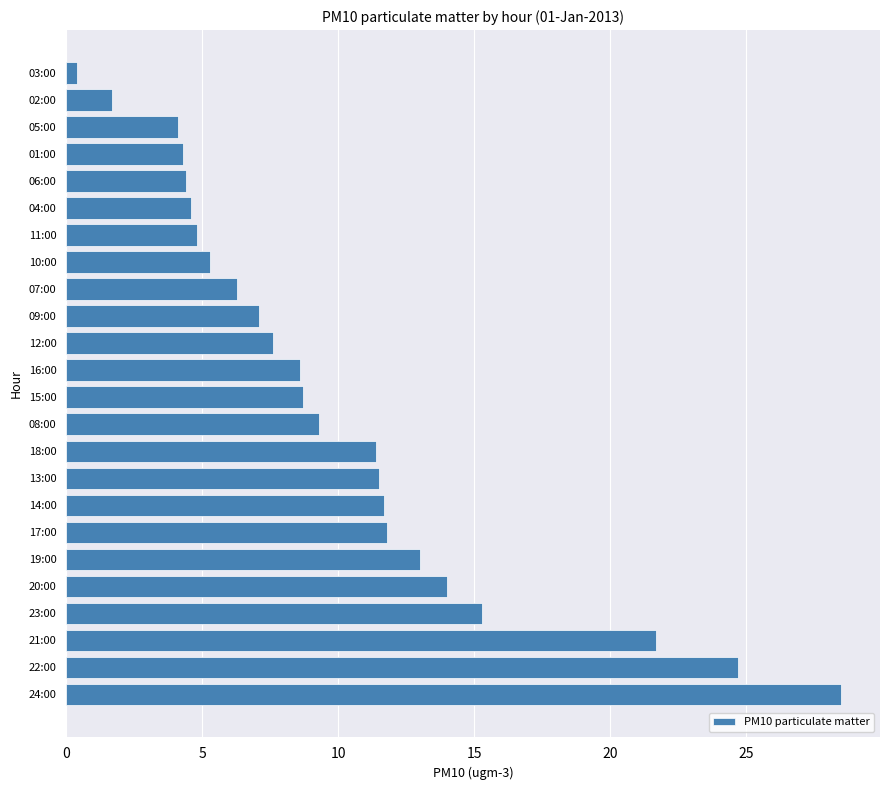

Which category has the lowest value across all series?

03:00